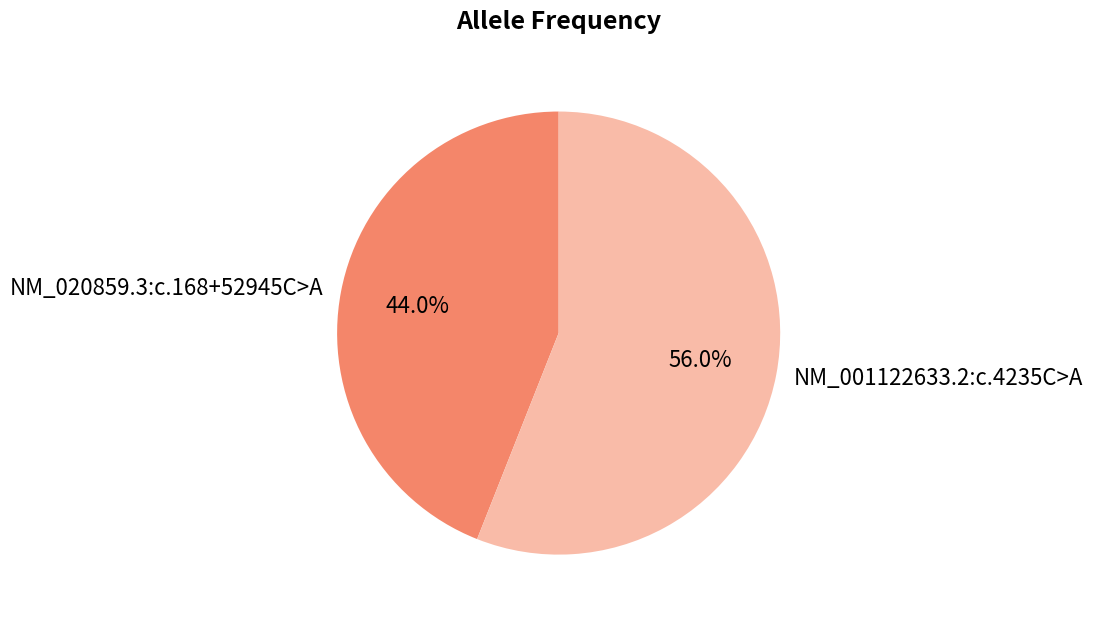

What percentage do NM_001122633.2:c.4235C>A and NM_020859.3:c.168+52945C>A together represent?

100.0%